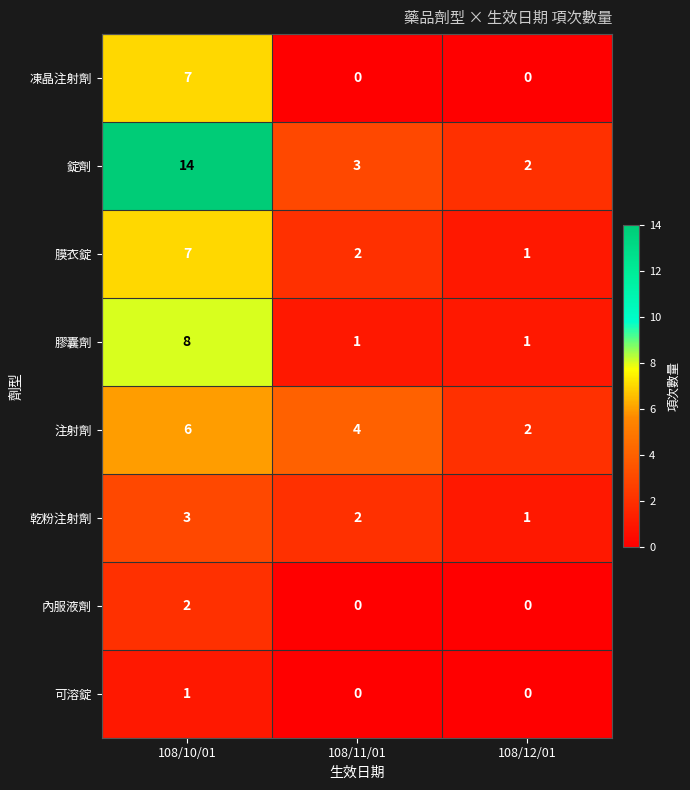

The 內服液劑 series shows 1 at 108/11/01. True or false?

False